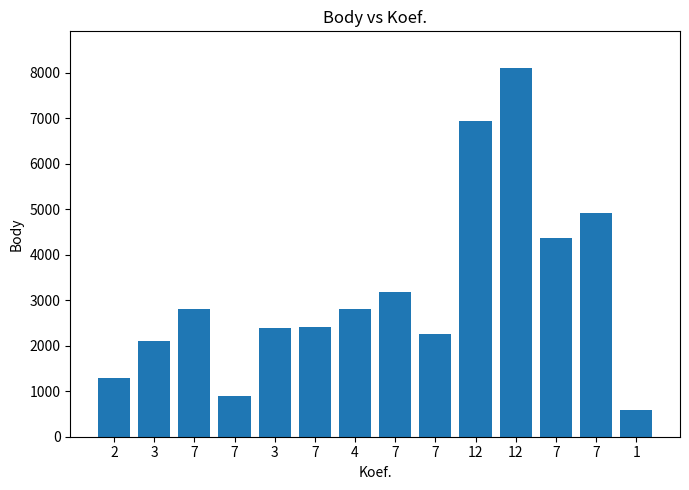

Rank the categories by value from lowest to highest.

1, 7, 2, 3, 7, 3, 7, 4, 7, 7, 7, 7, 12, 12